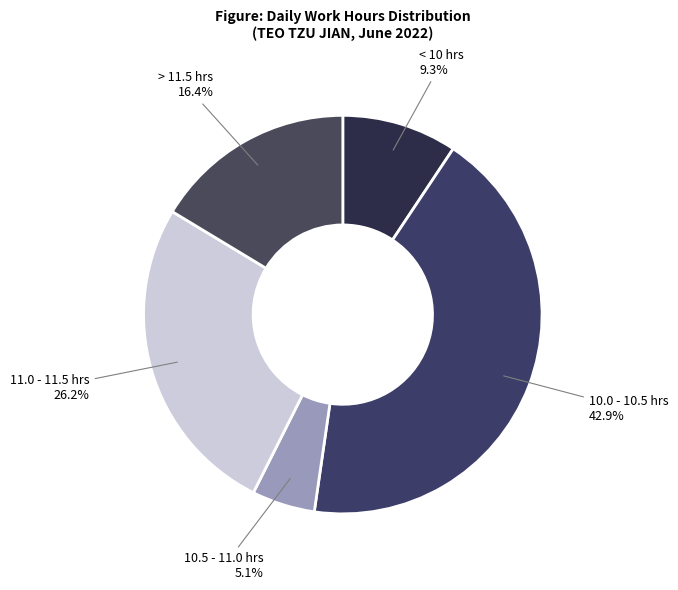

To the nearest percent, what is the average slice percentage?

20%